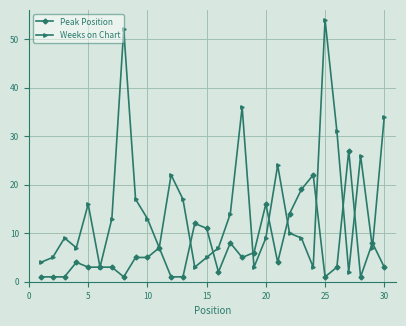

What is the average value of the Weeks on Chart series?

15